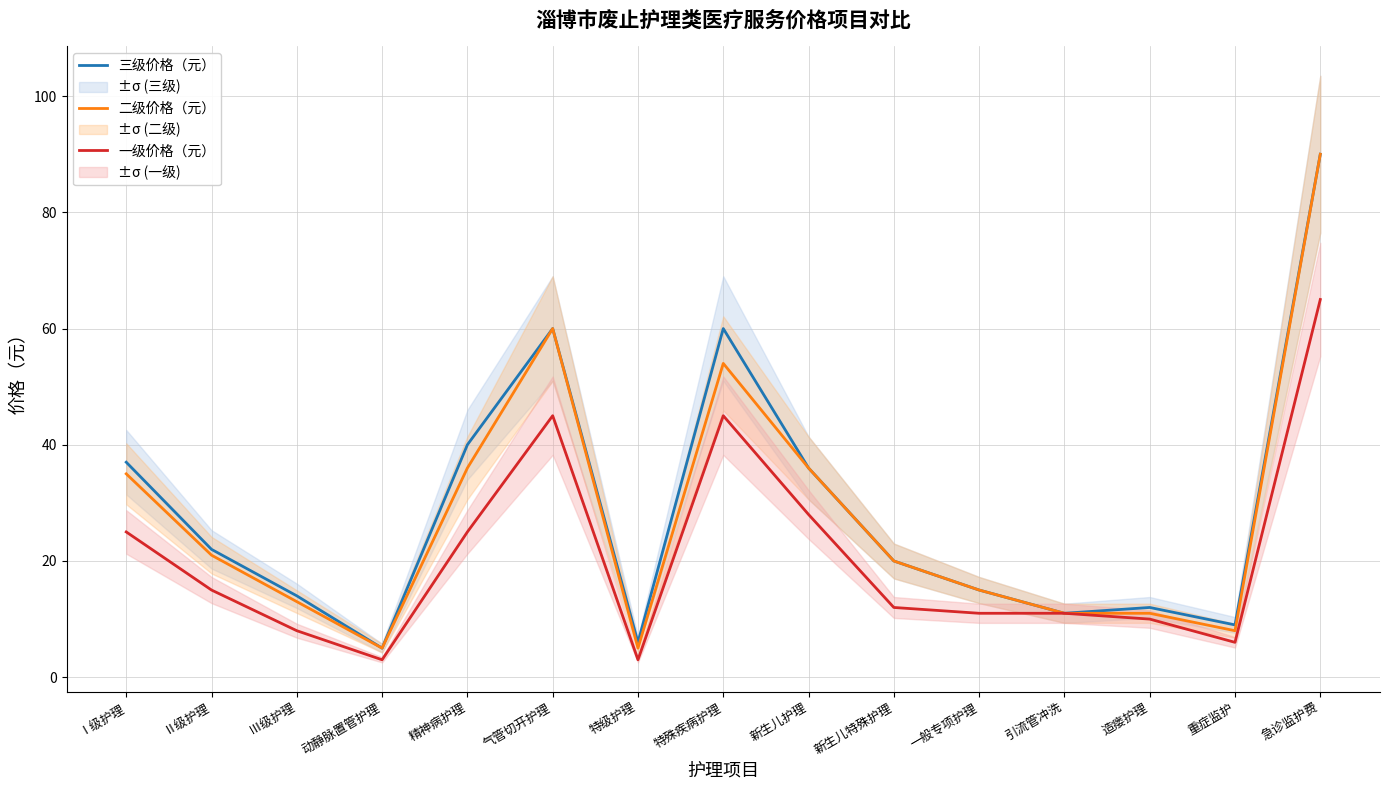

True or false: 三级价格（元） and 一级价格（元） cross at least once.

False